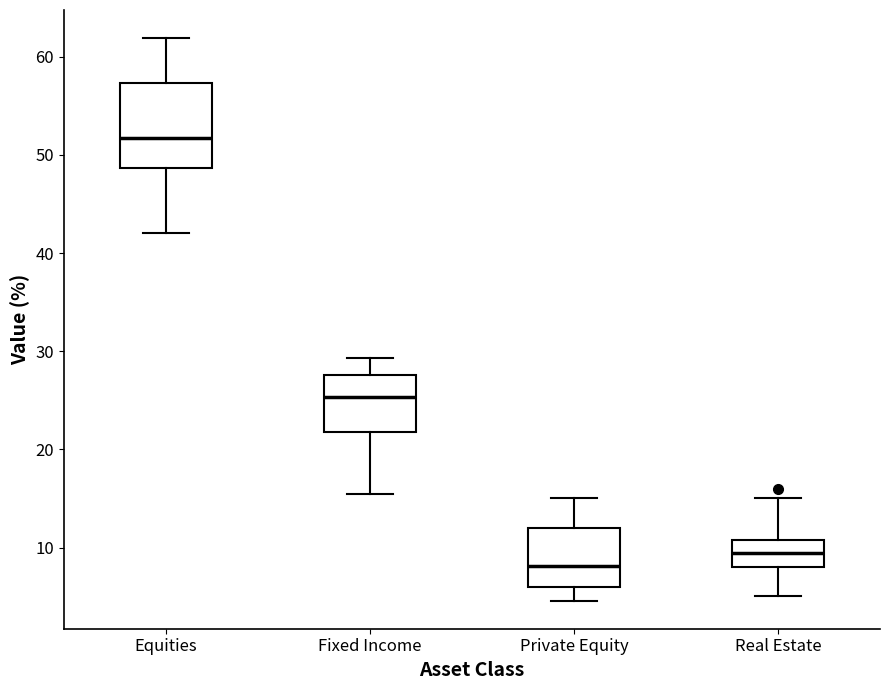

Where is the upper edge of the box for Fixed Income on the y-axis? The values are not printed on the chart, so give them approximately, as read against the axis.

28